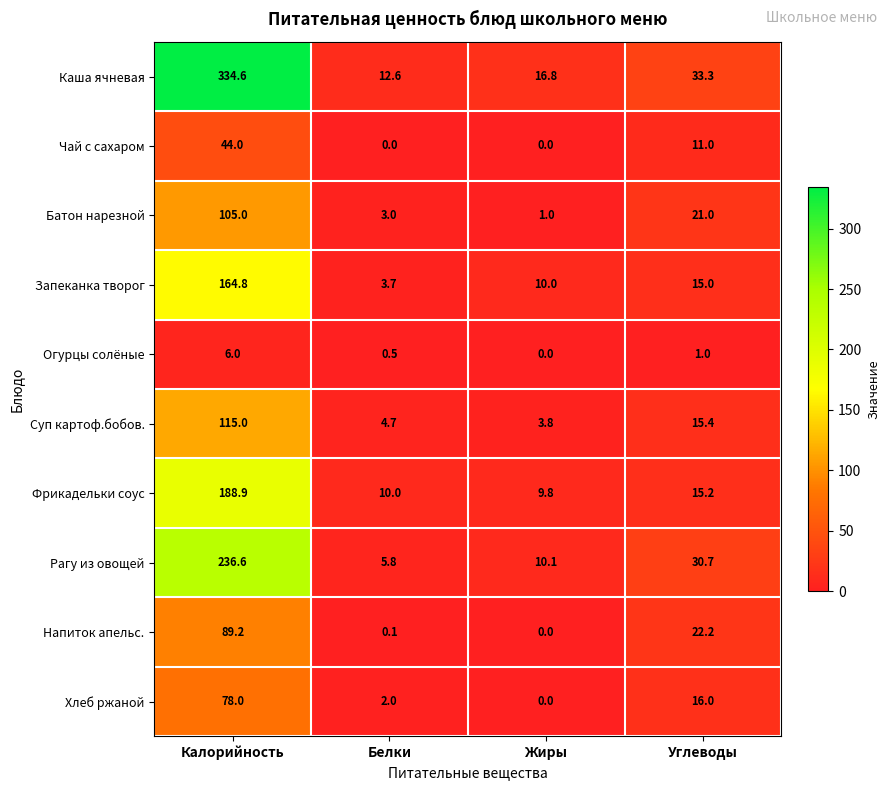

What is the sum of all Каша ячневая values?

397.3